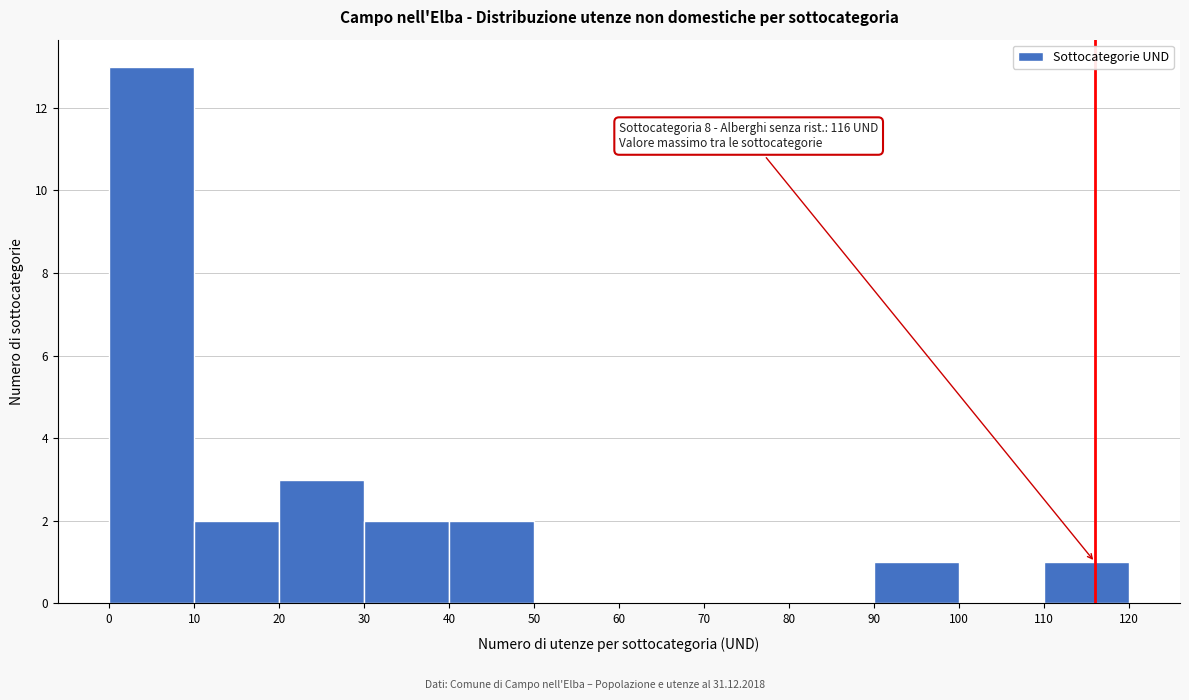

Over which range of the x-axis is the bar tallest?

0 to 10